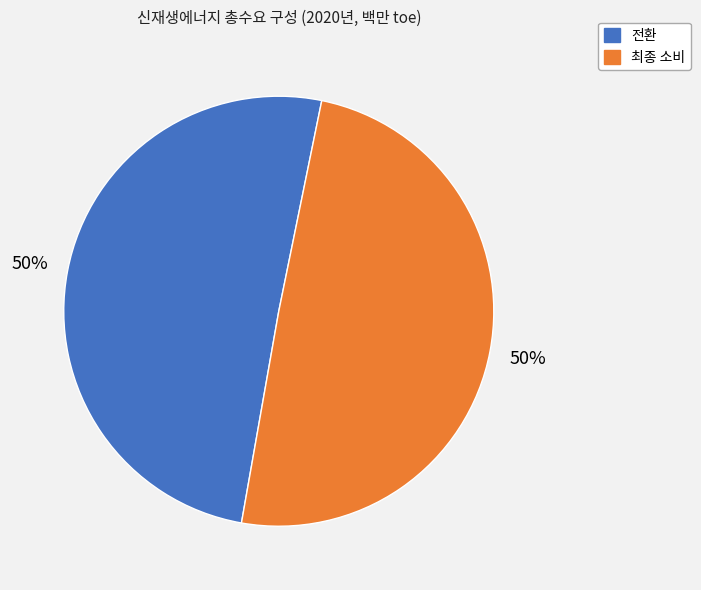

What is the ratio of the value at 최종 소비 to the value at 전환?

1.0